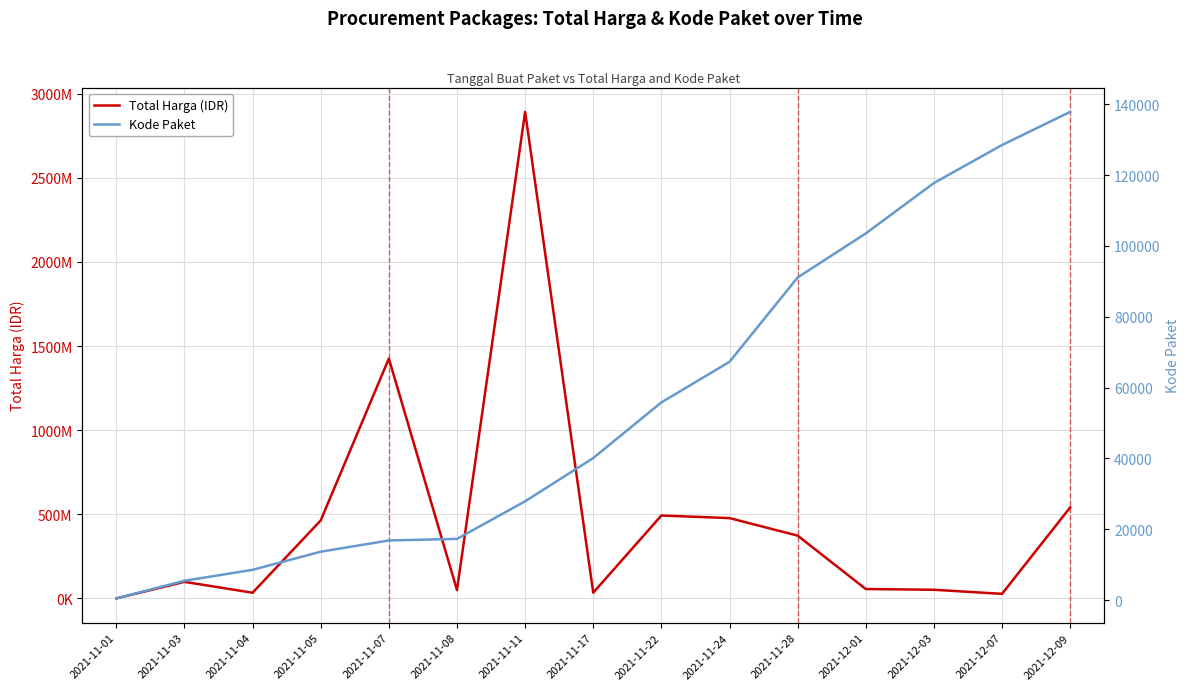

Rank the categories by Total Harga (IDR) value from lowest to highest.

2021-11-01, 2021-12-07, 2021-11-04, 2021-11-17, 2021-11-08, 2021-12-03, 2021-12-01, 2021-11-03, 2021-11-28, 2021-11-05, 2021-11-24, 2021-11-22, 2021-12-09, 2021-11-07, 2021-11-11